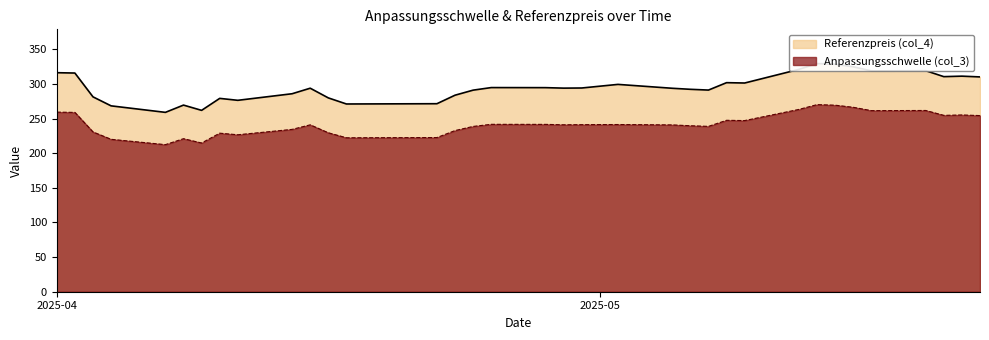

Does the chart display data point markers on the line(s)?

No